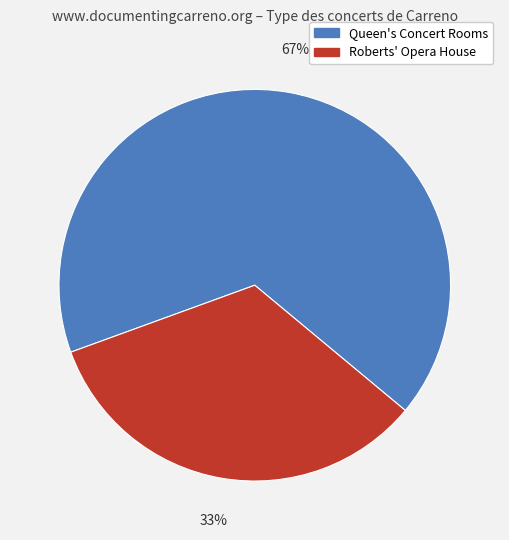

To the nearest percent, what is the average slice percentage?

50%